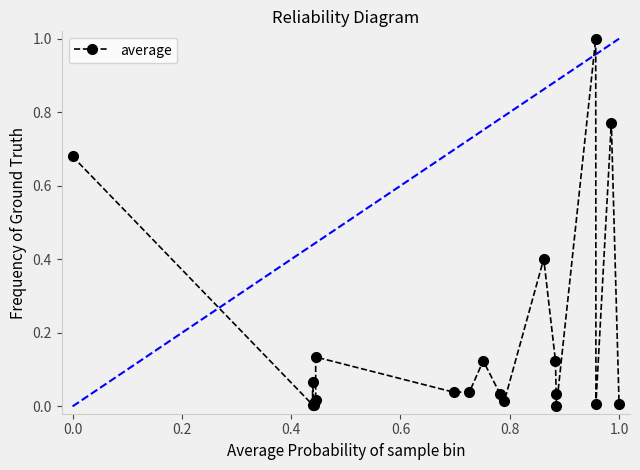

What is the sum of all values?

3.5